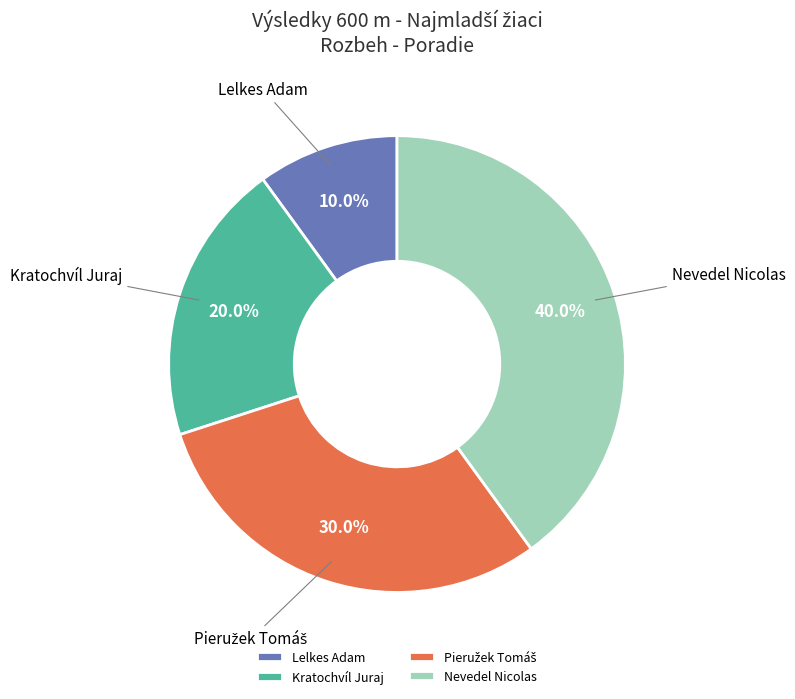

To the nearest percent, what percentage of the pie is Nevedel Nicolas?

40%